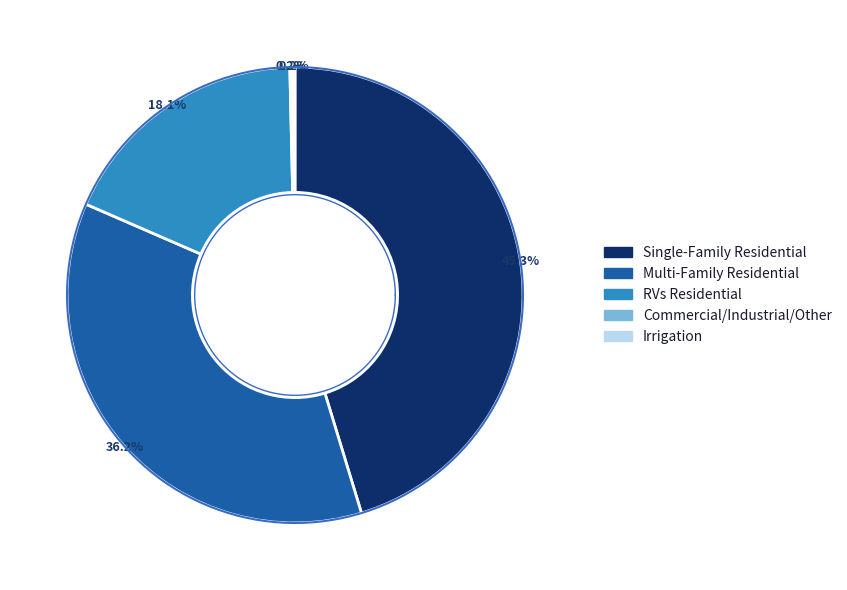

How many slices are in this pie chart?

5